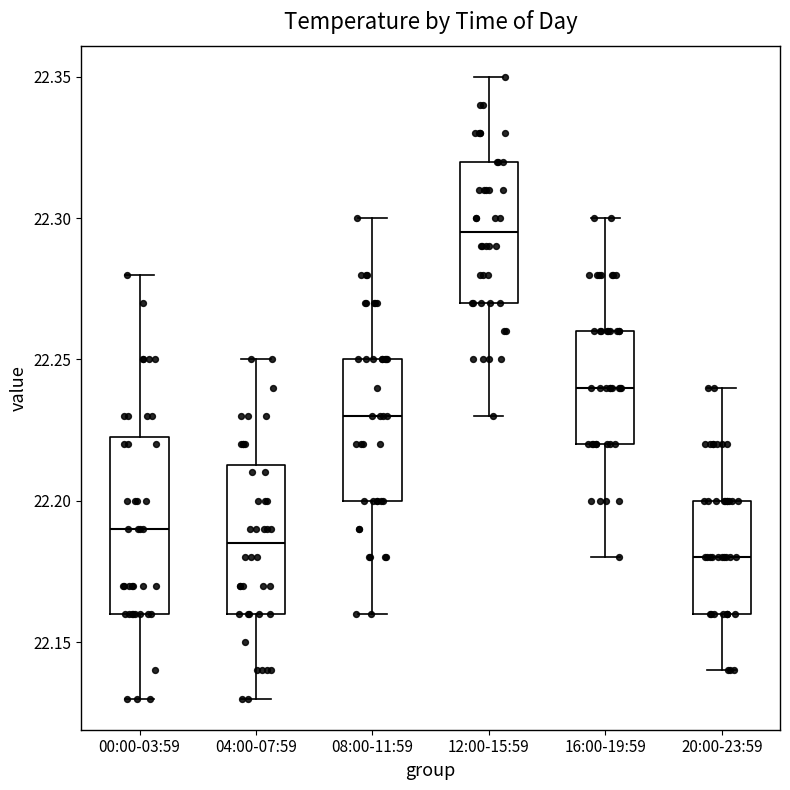

Comparing the boxes themselves (not the whiskers), which one is the tallest?

00:00-03:59